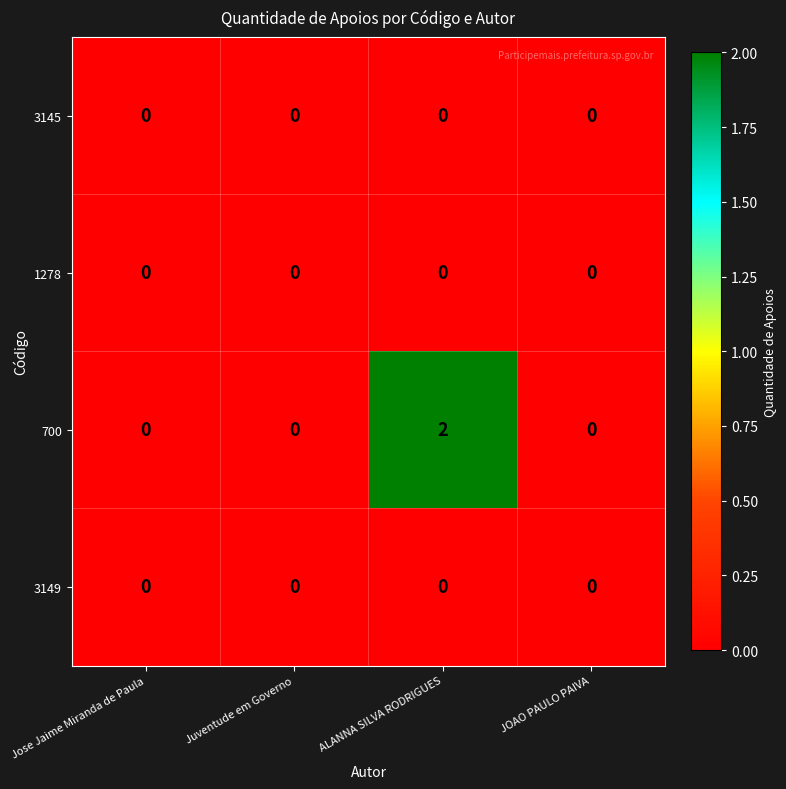

Reading left to right, list all the values displayed in this chart.

3145: Jose Jaime Miranda de Paula=0	Juventude em Governo=0	ALANNA SILVA RODRIGUES=0	JOAO PAULO PAIVA=0
1278: Jose Jaime Miranda de Paula=0	Juventude em Governo=0	ALANNA SILVA RODRIGUES=0	JOAO PAULO PAIVA=0
700: Jose Jaime Miranda de Paula=0	Juventude em Governo=0	ALANNA SILVA RODRIGUES=2	JOAO PAULO PAIVA=0
3149: Jose Jaime Miranda de Paula=0	Juventude em Governo=0	ALANNA SILVA RODRIGUES=0	JOAO PAULO PAIVA=0